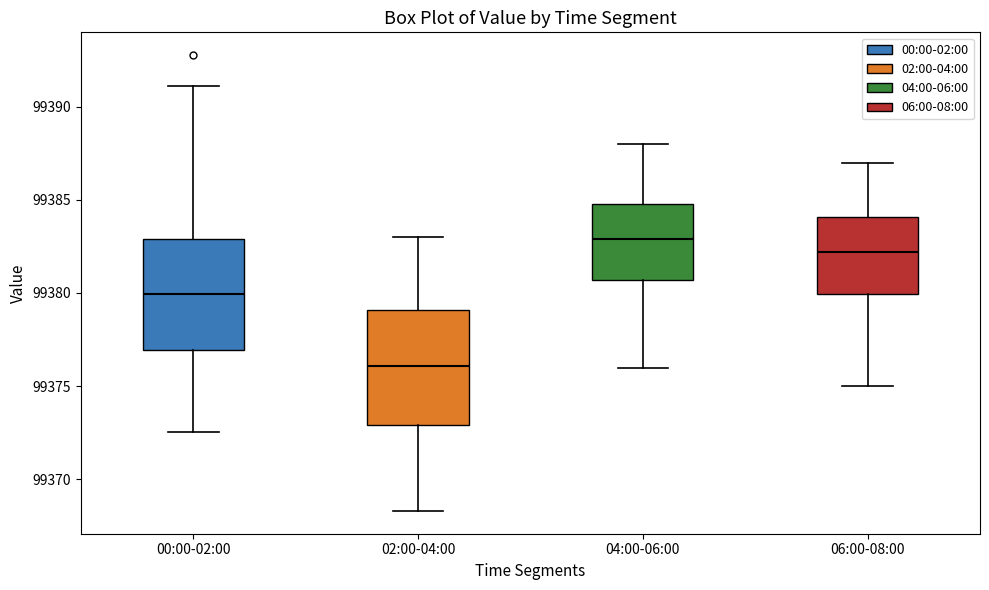

Where does the upper whisker of the box for 04:00-06:00 end on the y-axis? The values are not printed on the chart, so give them approximately, as read against the axis.

99388.0